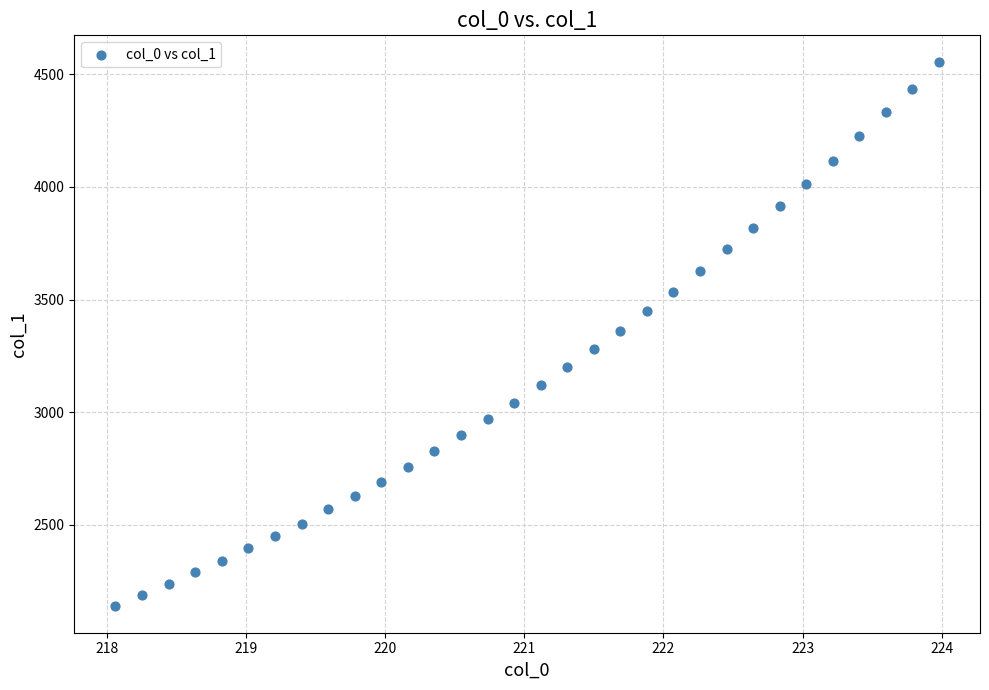

What is the range of X values (max minus min)?

5.9